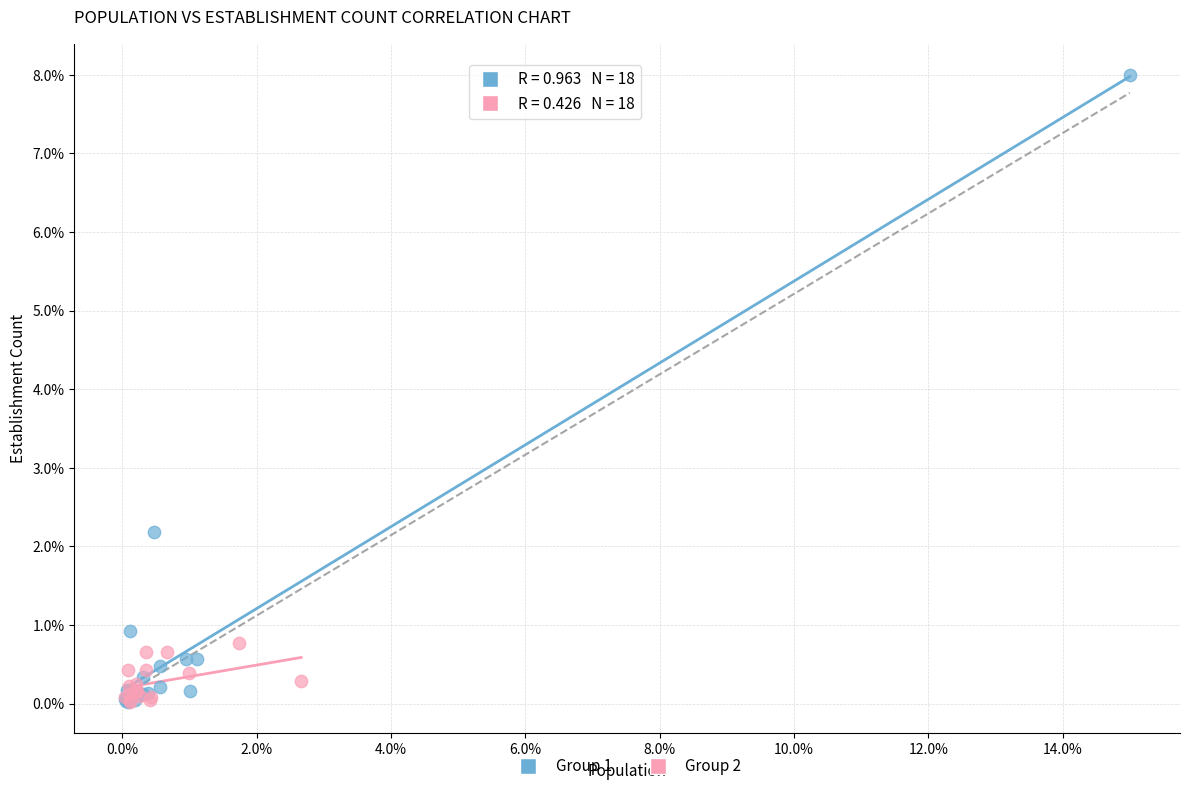

Which series contains the highest Y value?

Group 1